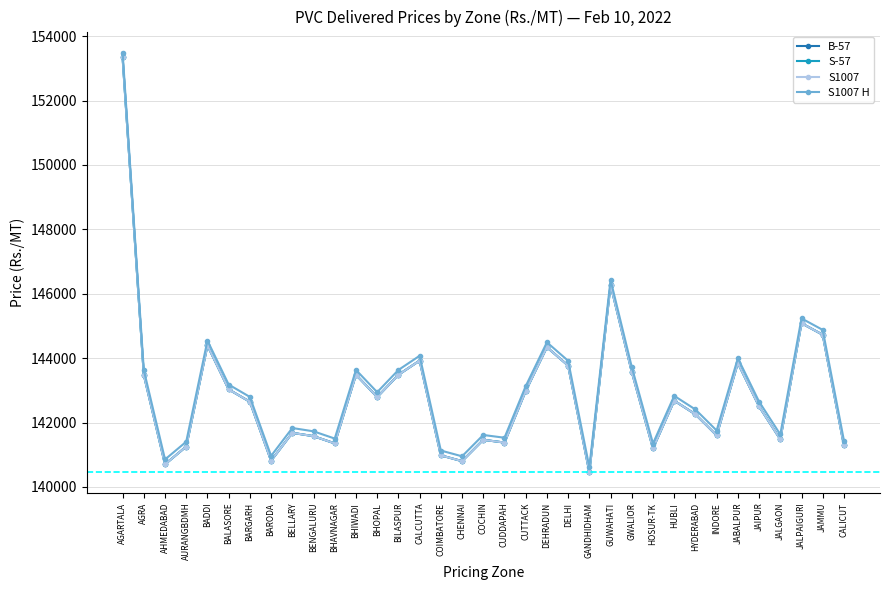

What is the average value of the B-57 series?

142877